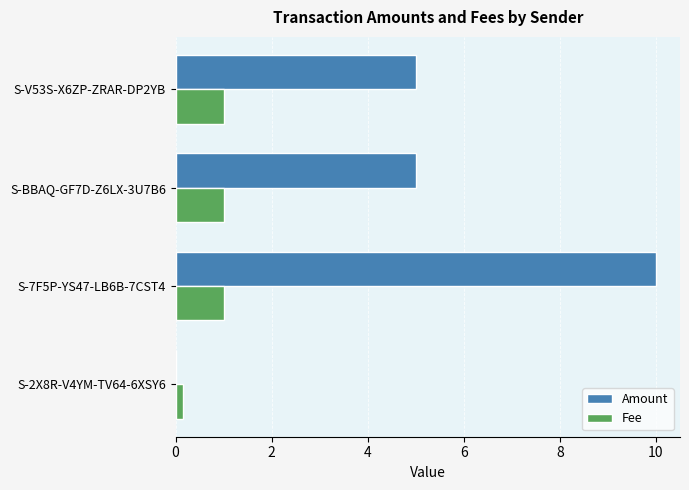

True or false: Amount has a value of 5.0 at S-BBAQ-GF7D-Z6LX-3U7B6.

True